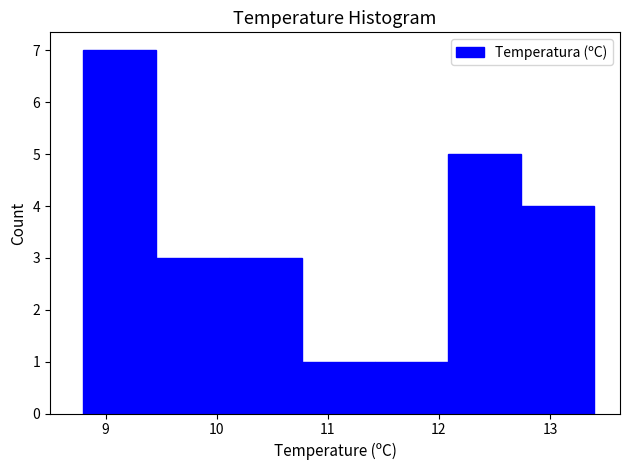

Reading left to right, list every bar in this chart as the range it spans on the x-axis followed by its height. Neither the bar edges nor the heights are printed on the chart, so give them approximately, as read against the axes.

8.8 to 9.5: 7
9.5 to 10.1: 3
10.1 to 10.8: 3
10.8 to 11.4: 1
11.4 to 12.1: 1
12.1 to 12.7: 5
12.7 to 13.4: 4